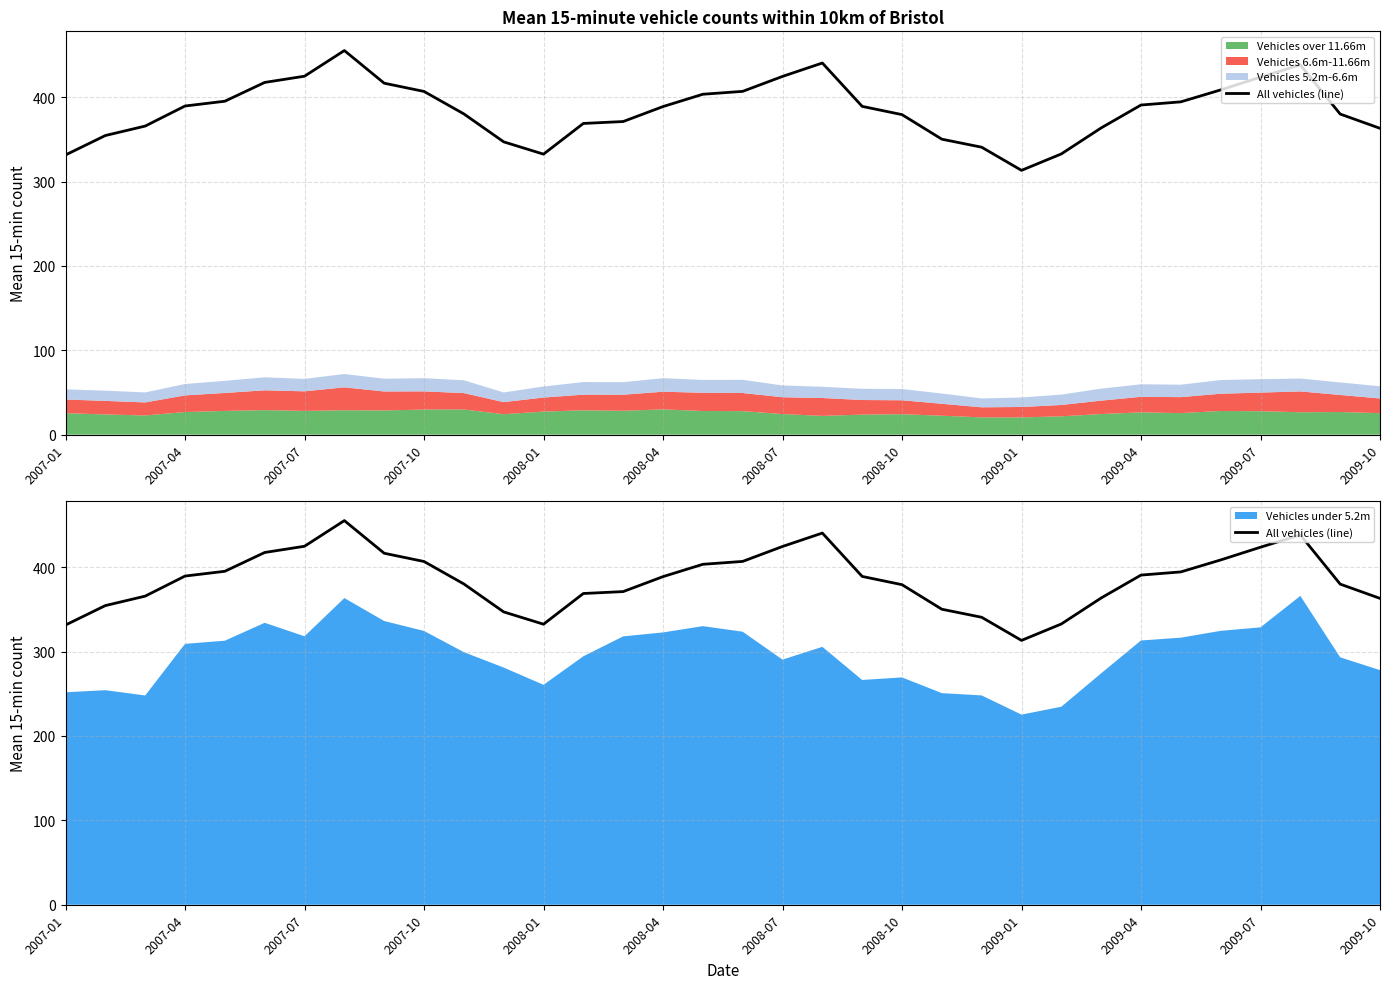

How many data points does each series have?

34